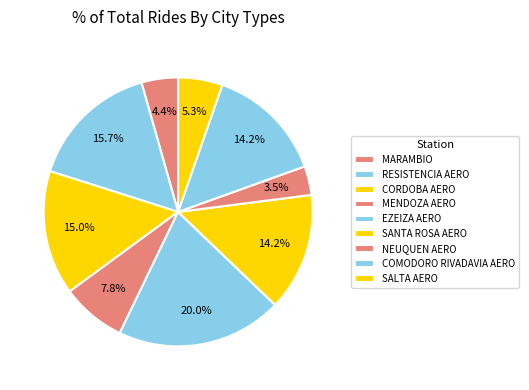

How many slices are in this pie chart?

9